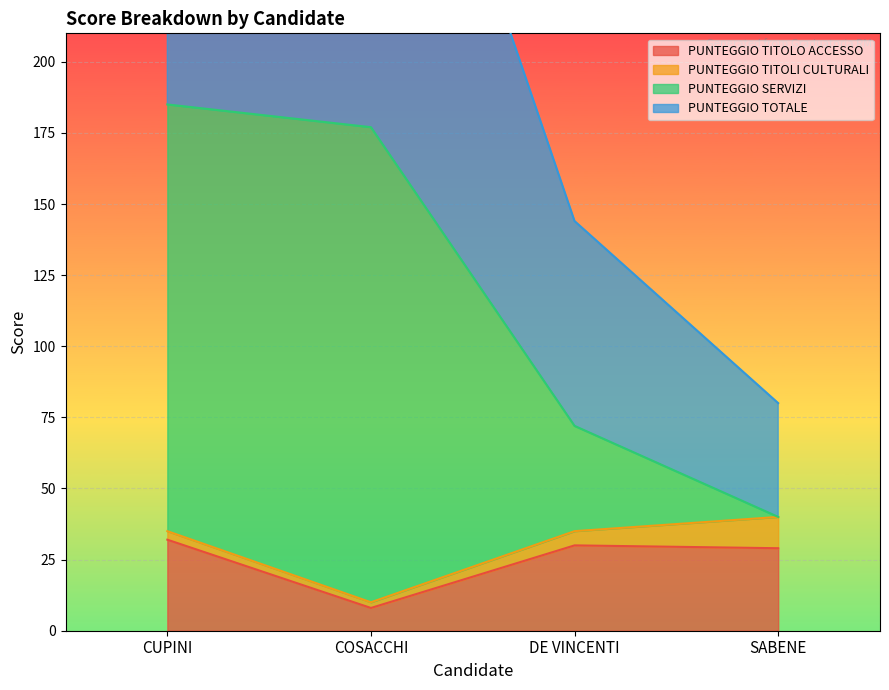

True or false: PUNTEGGIO SERVIZI has more than 0 points higher than both neighbors.

False